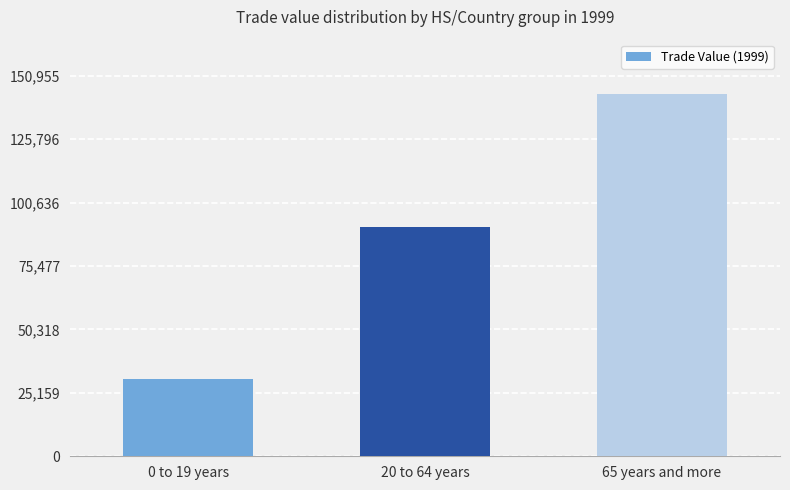

The chart shows a value of 50719 at 0 to 19 years. True or false?

False